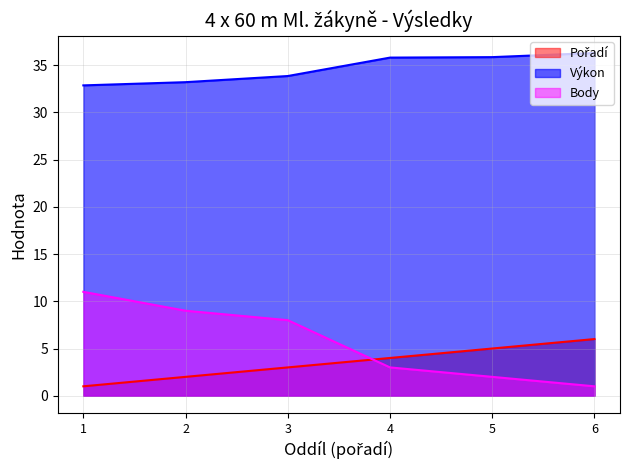

At which label is Výkon closest to 34?

3